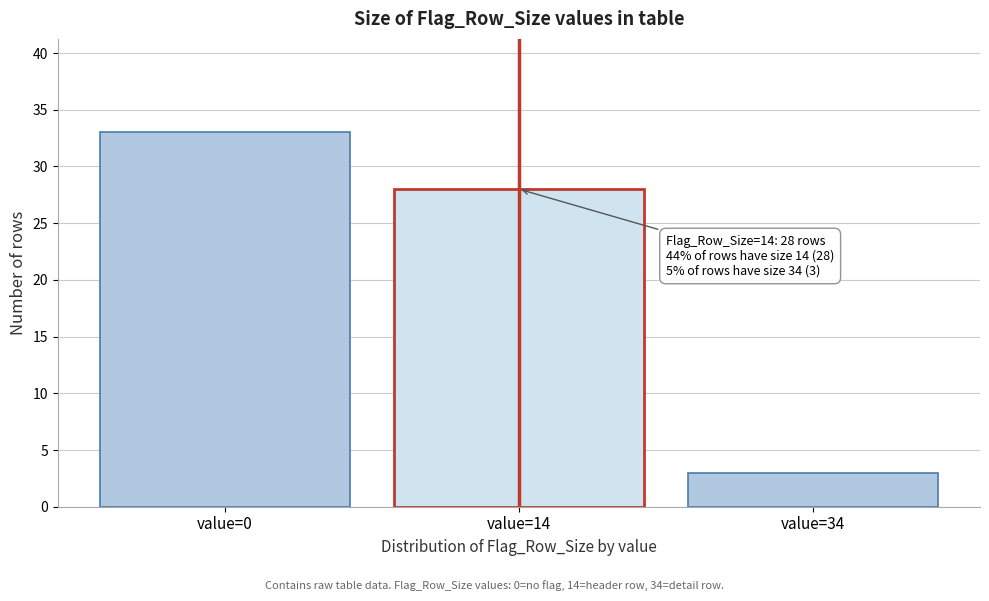

Reading left to right, extract all data points from this chart.

value=0=33	value=14=28	value=34=3